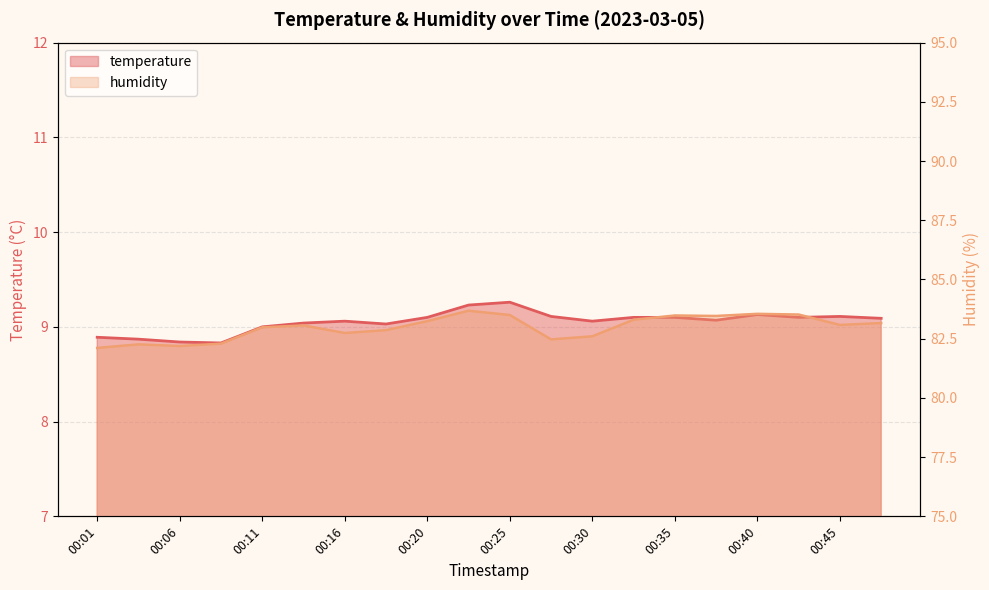

Which category has the highest value in the temperature series?

00:25